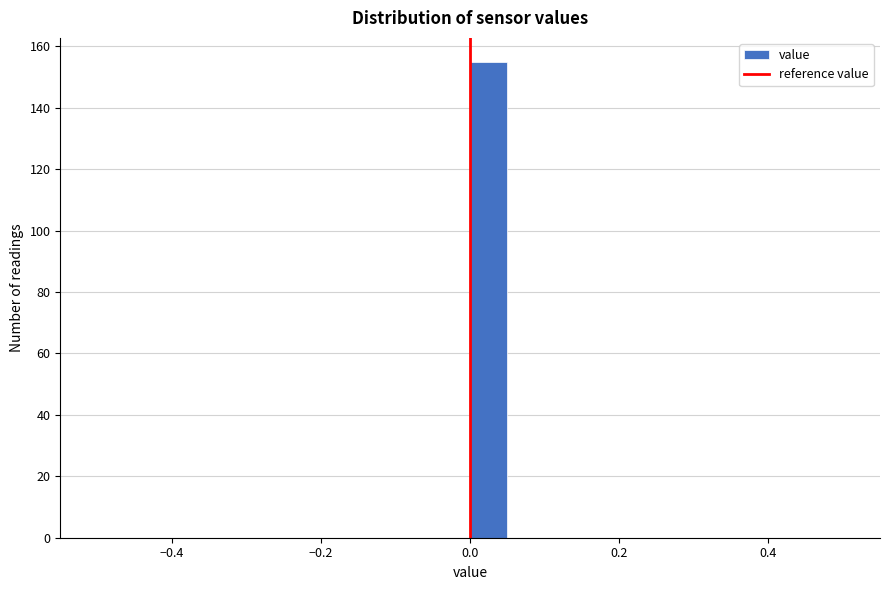

Around what value on the x-axis is the tallest bar? Give the approximate position of its centre, as read against the axis.

0.02